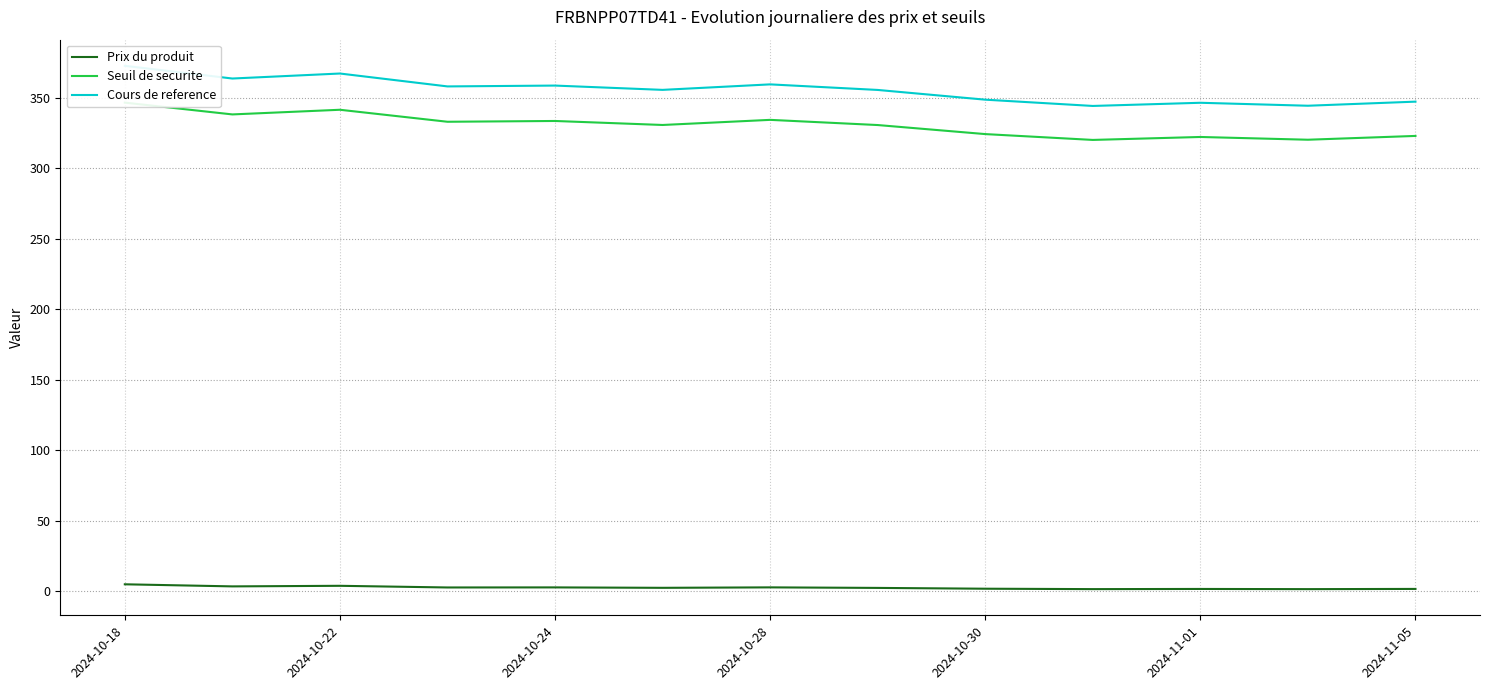

The Prix du produit series shows 5.0 at 2024-10-18. True or false?

True